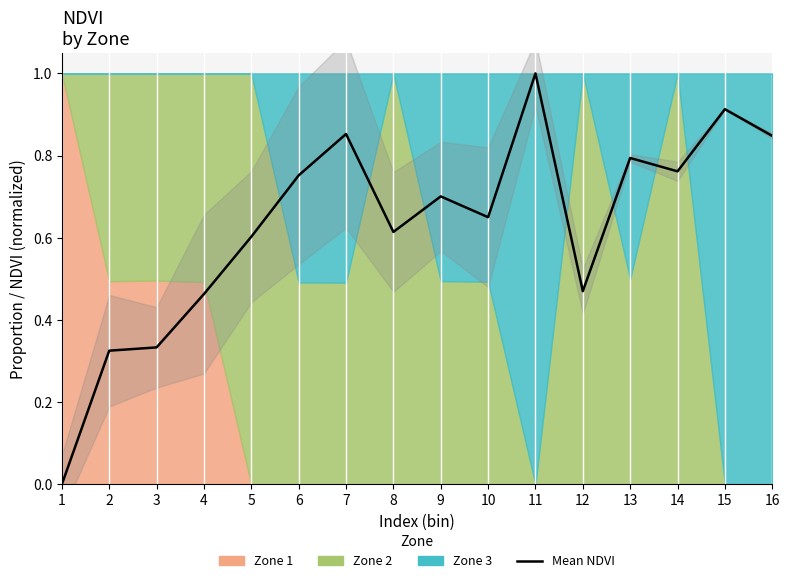

Reading right to left, what are all the values shown in this chart?

0.8	0.9	0.8	0.8	0.5	1.0	0.7	0.7	0.6	0.9	0.8	0.6	0.5	0.3	0.3	0.0